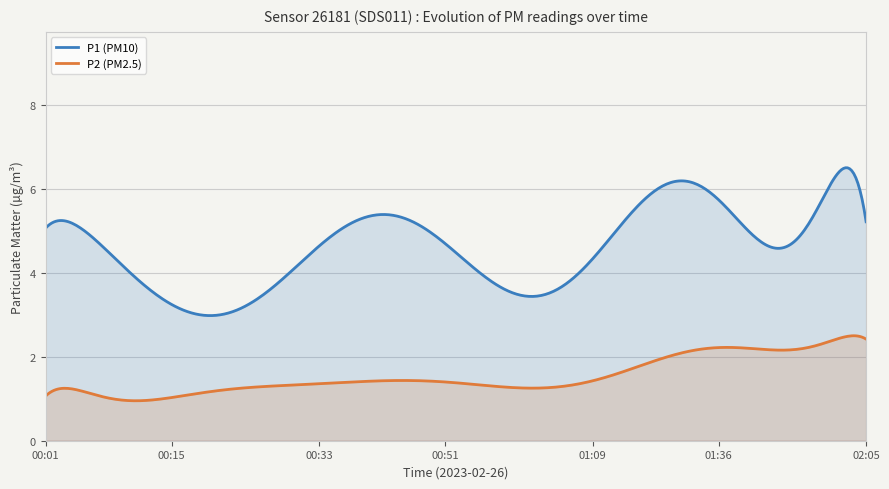

What is the label of the 34th point from the left?

01:38